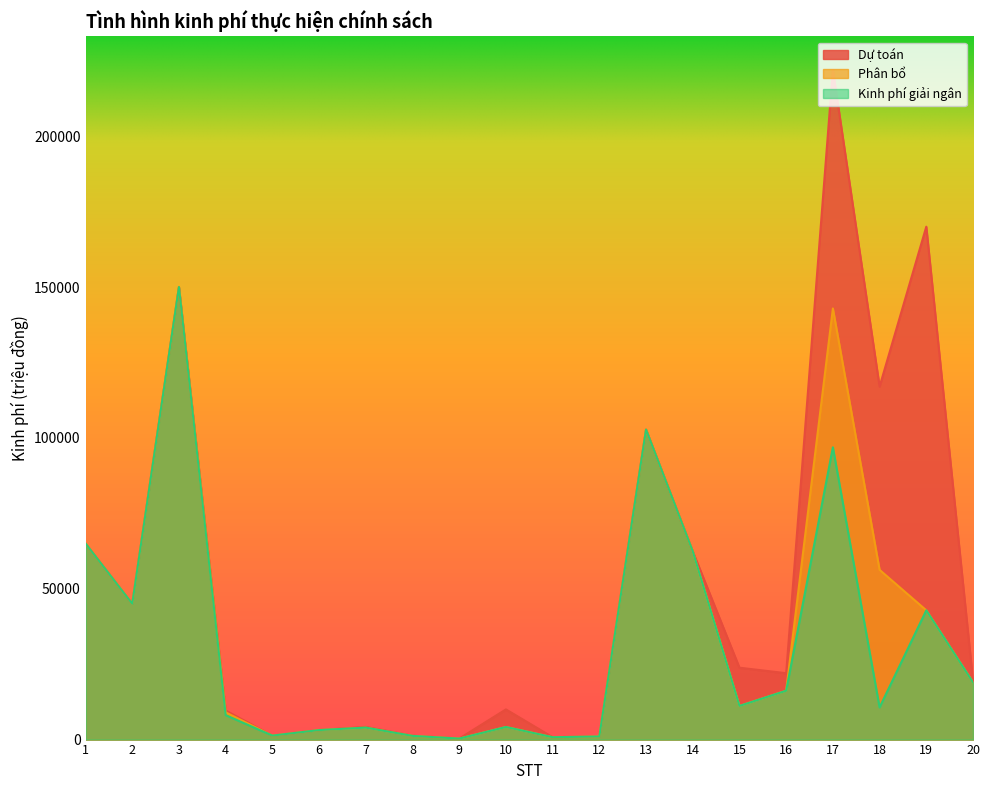

Rank the series by their maximum value, from lowest to highest.

Phân bổ, Kinh phí giải ngân, Dự toán